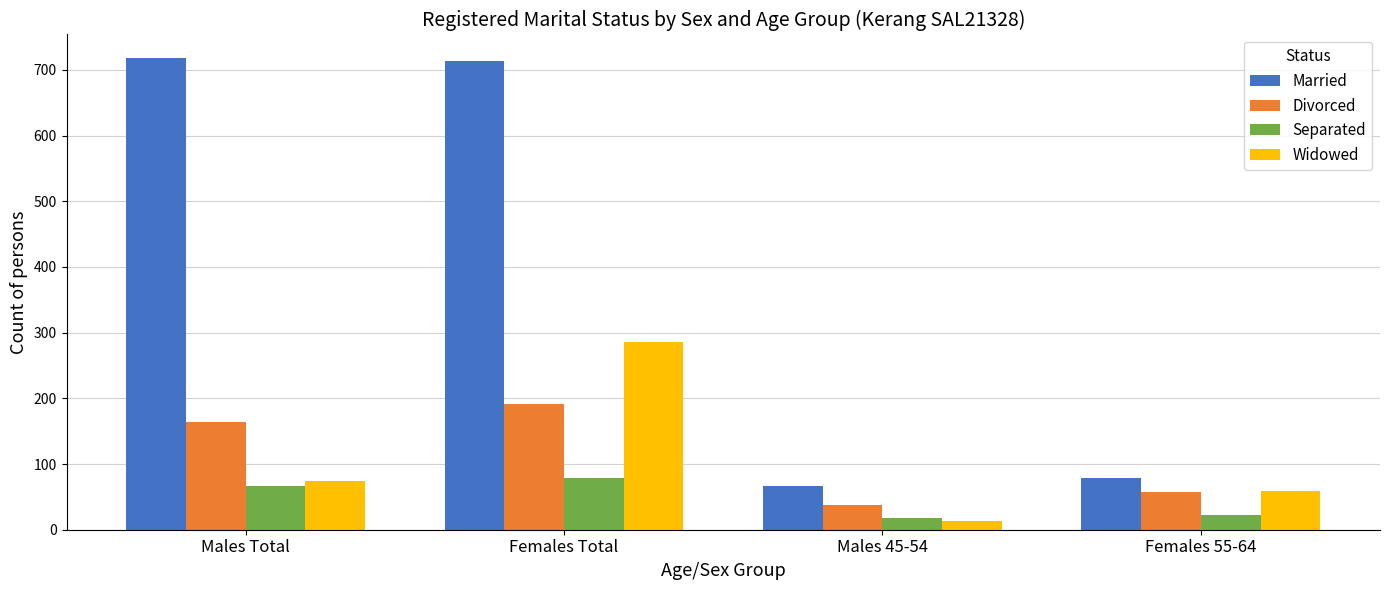

Does the chart contain stacked bars?

No